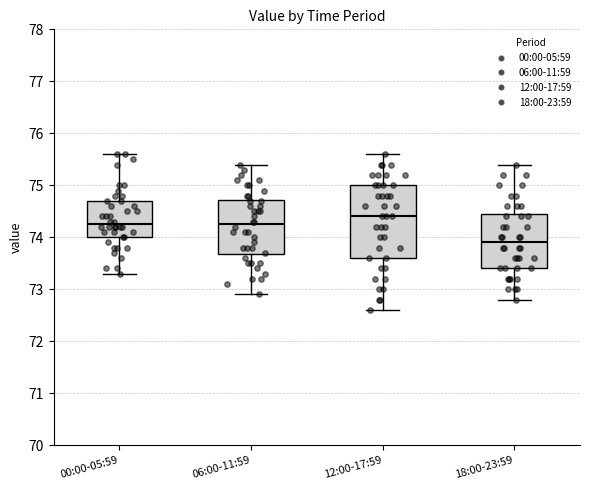

Which box is the tallest, from its lower edge to its upper edge?

12:00-17:59